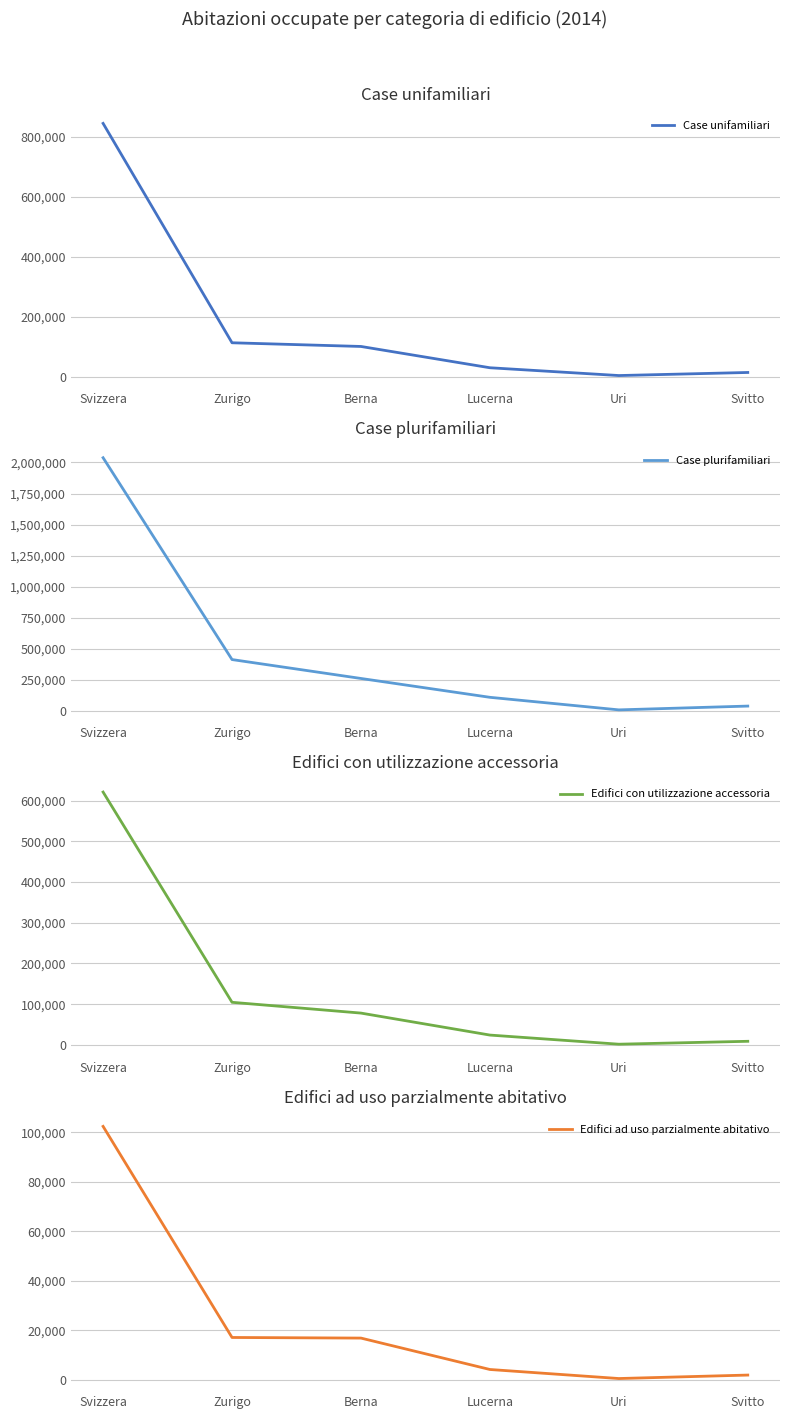

At how many categories does at least one series exceed 76520?

4